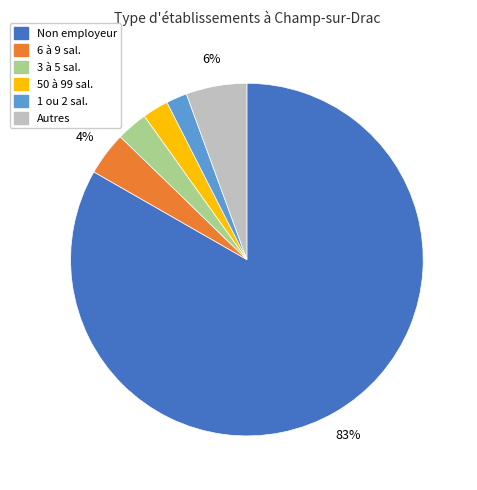

Does any single category account for the majority?

Yes